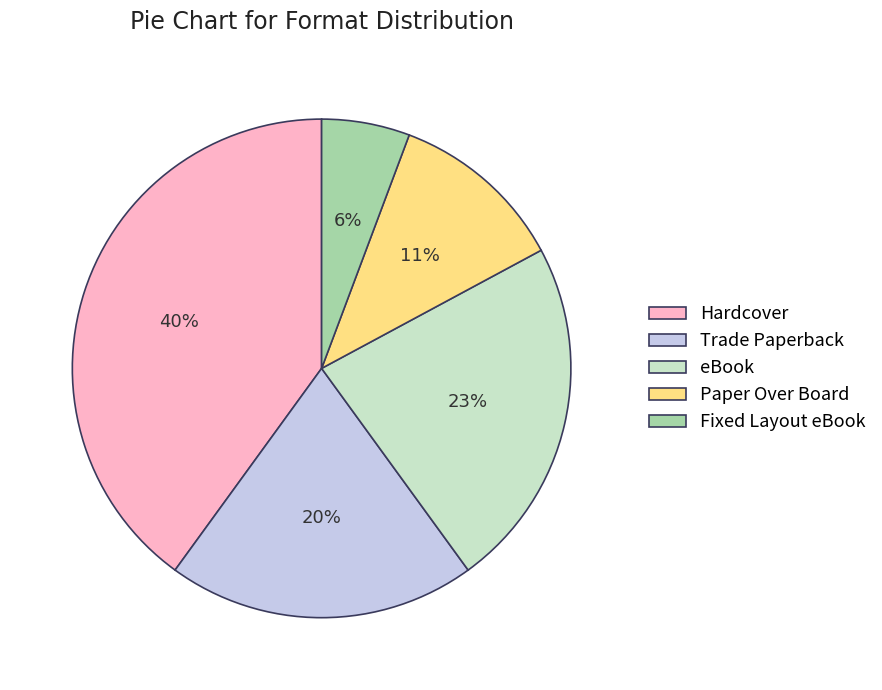

Which slice is the largest?

Hardcover